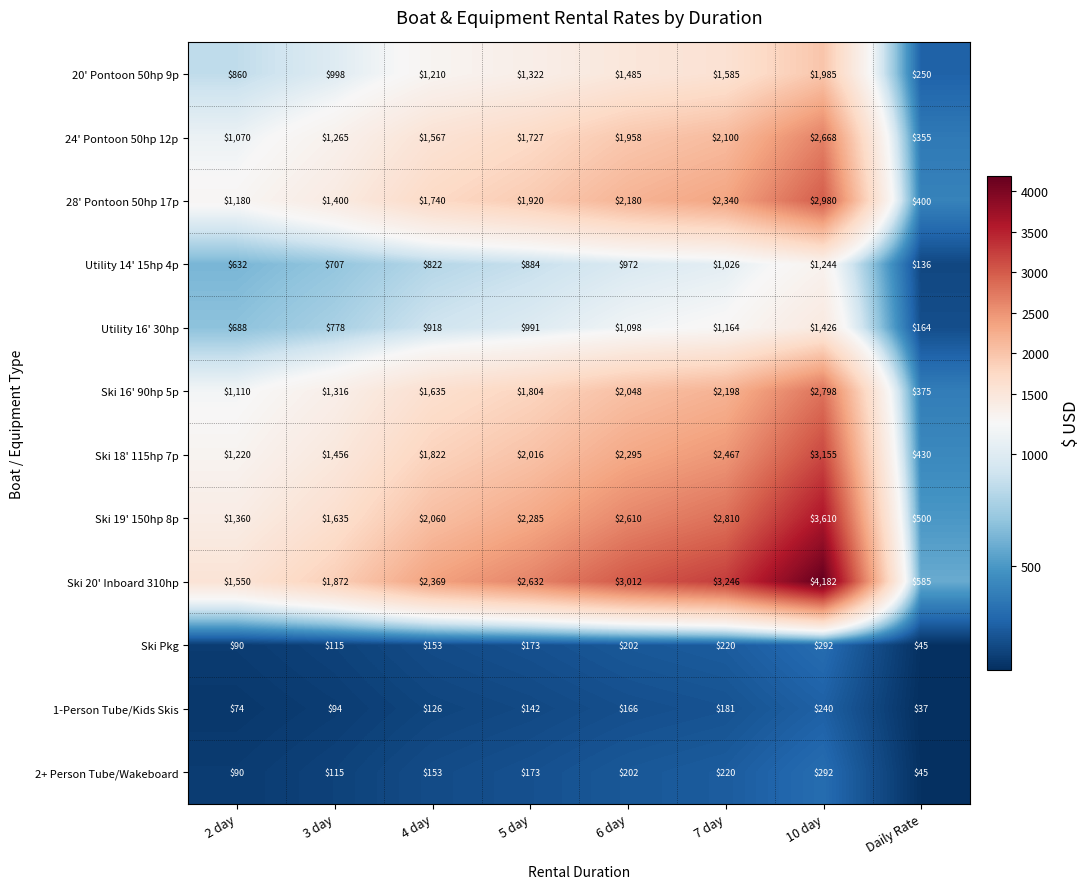

What is the sum of all 2+ Person Tube/Wakeboard values?

1290